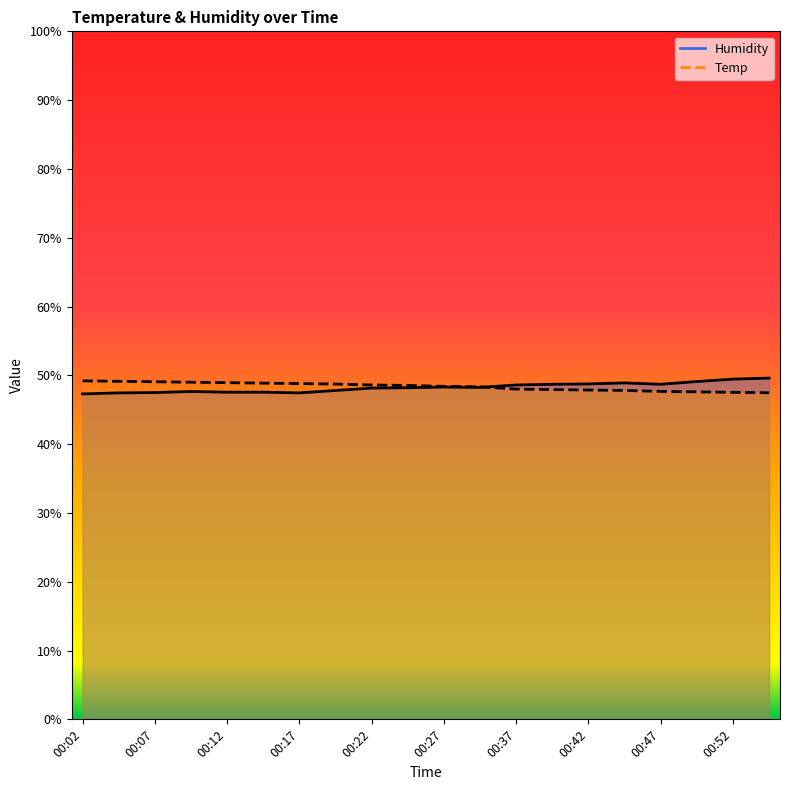

Where do Humidity and Temp first cross each other?

11 and 12